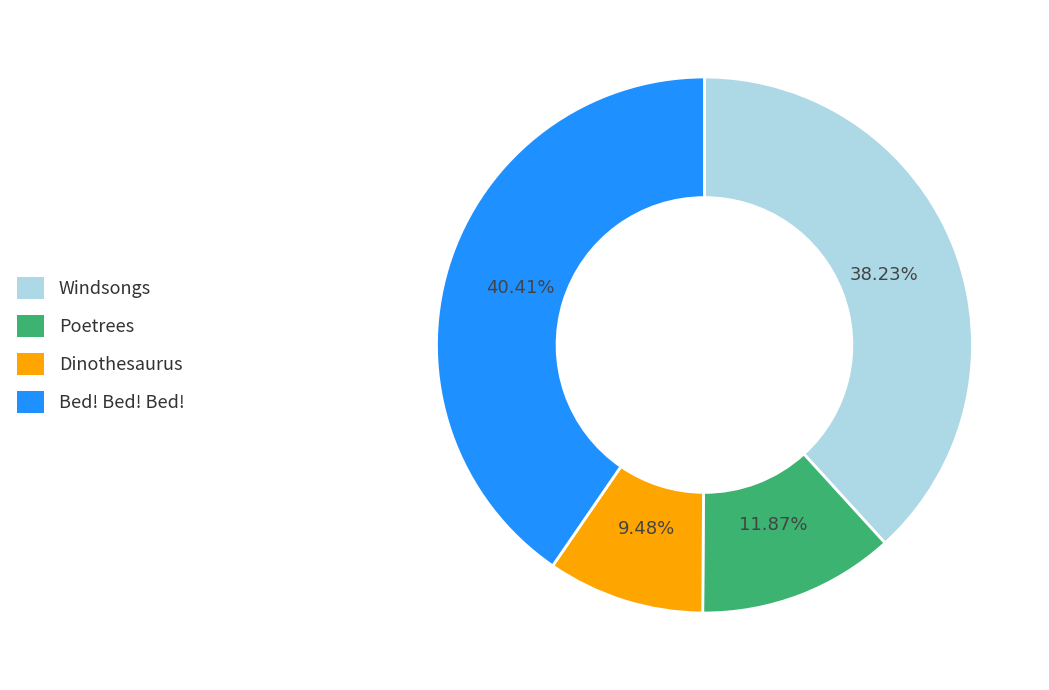

Is there a majority slice in this chart?

No